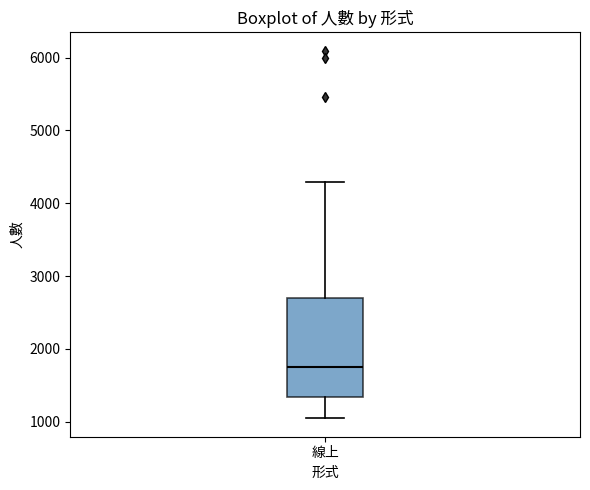

Where is the lower edge of the box for 線上 on the y-axis? The values are not printed on the chart, so give them approximately, as read against the axis.

1300